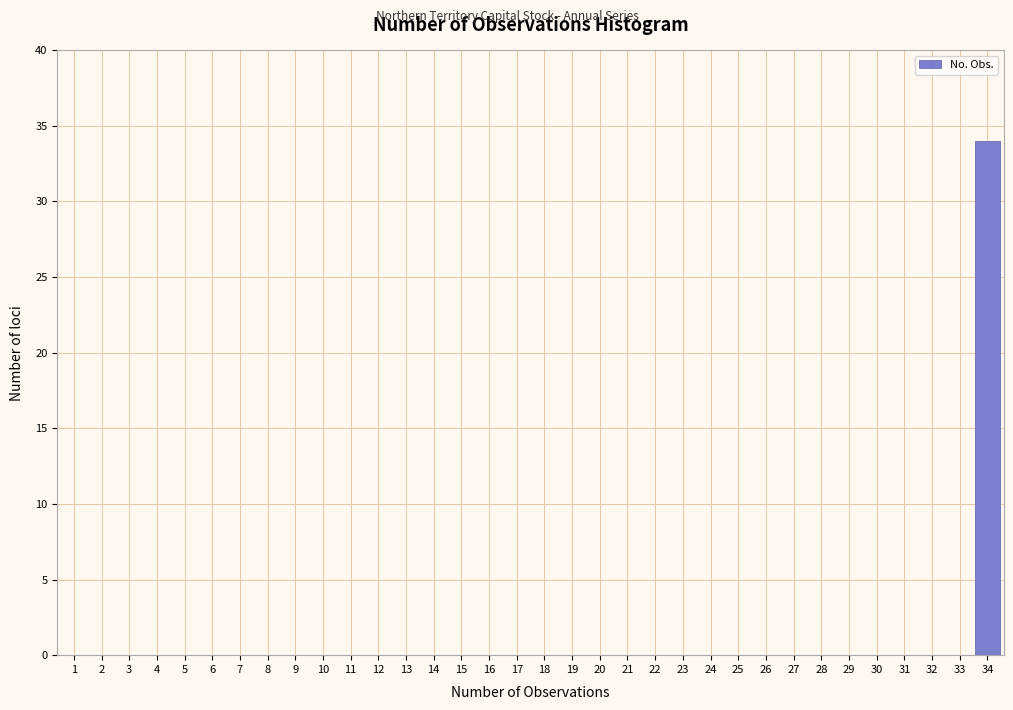

How tall is the bar that spans 33.5 to 34.5 on the x-axis? The values are not printed on the chart, so give them approximately, as read against the axis.

34